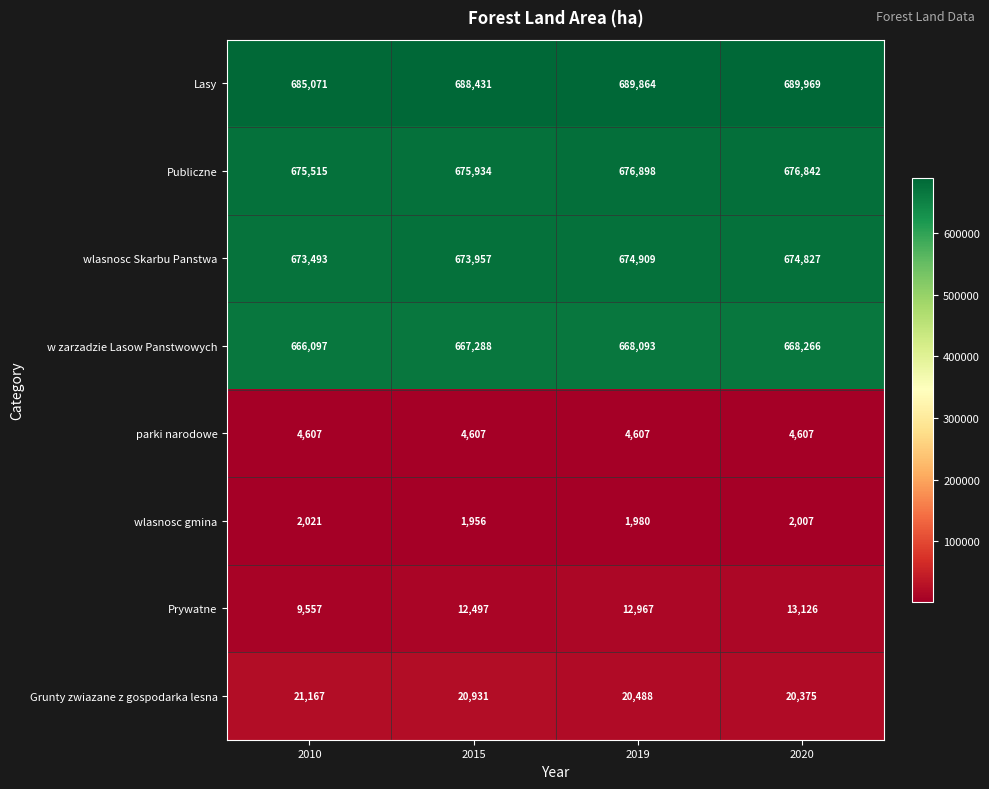

How many distinct data groups are displayed?

8